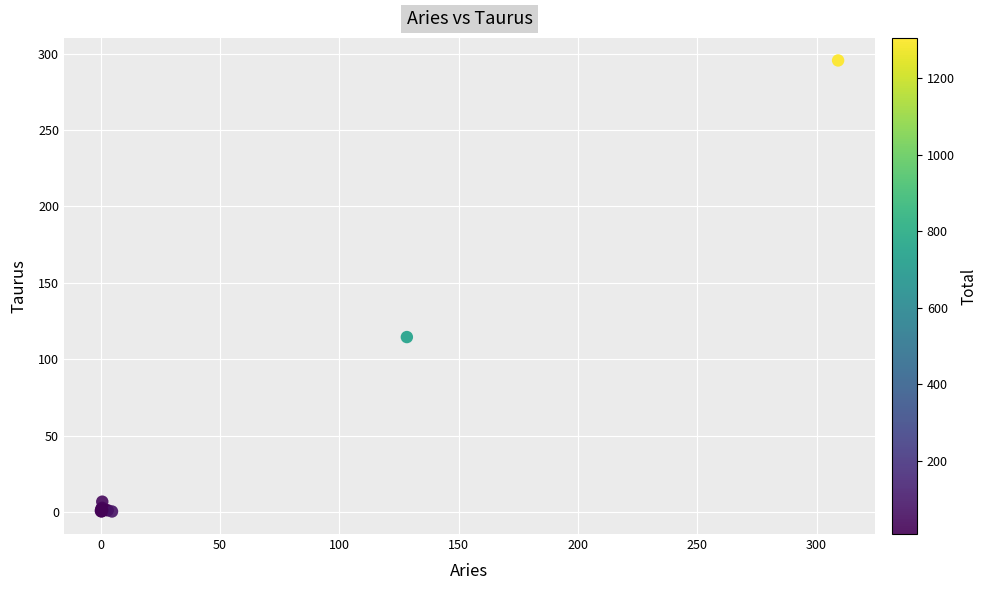

What Y value in the scatter plot is closest to 147?

114.5